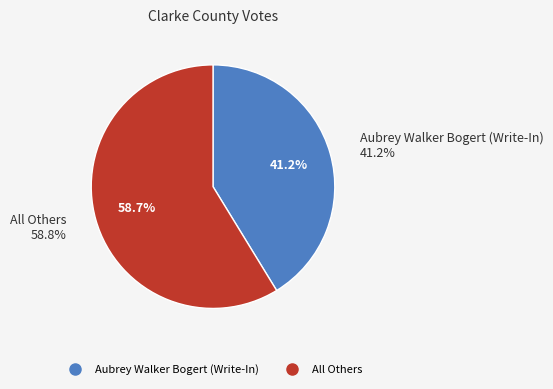

Between Aubrey Walker Bogert (Write-In) and All Others, which is larger?

All Others